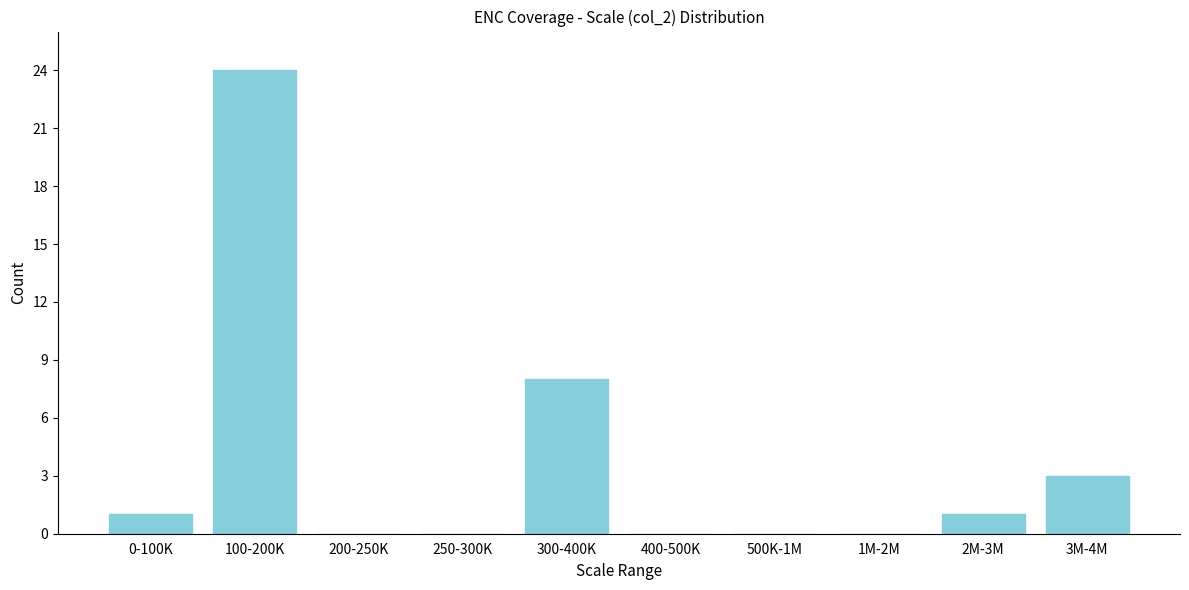

Reading left to right, what are all the values shown in this chart?

0-100K=1	100-200K=24	200-250K=0	250-300K=0	300-400K=8	400-500K=0	500K-1M=0	1M-2M=0	2M-3M=1	3M-4M=3